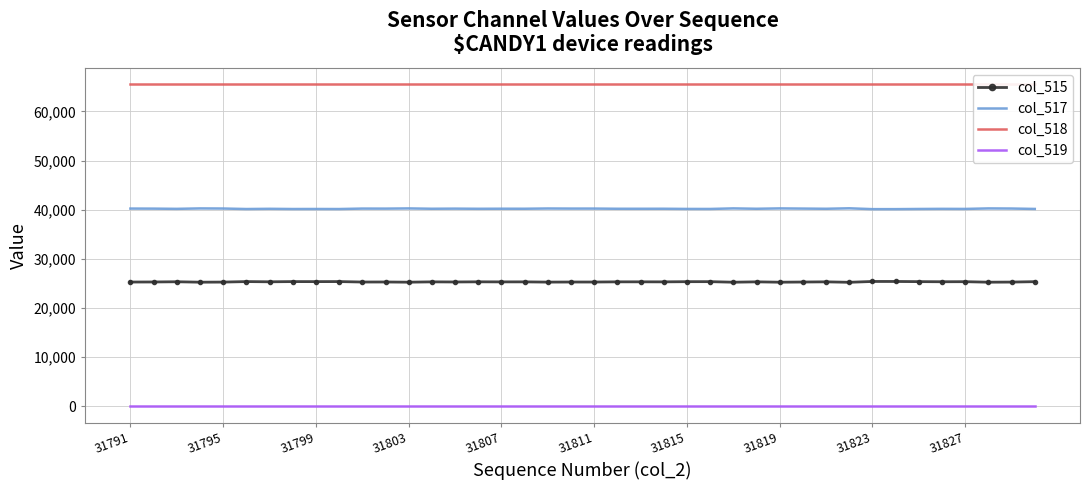

At which category is the sum across all series the highest?

31791